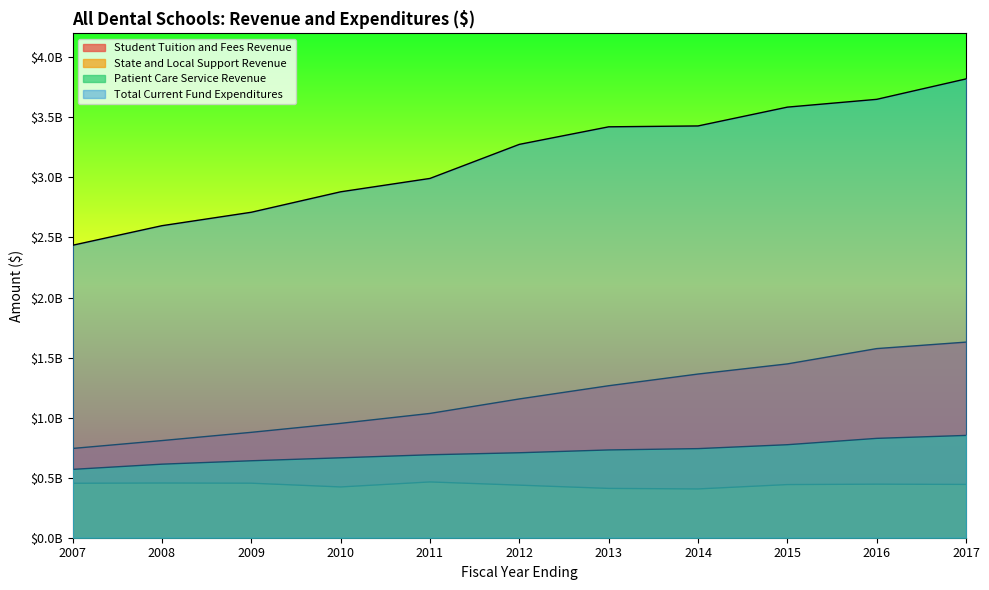

True or false: Student Tuition and Fees Revenue and Patient Care Service Revenue intersect in this chart.

False